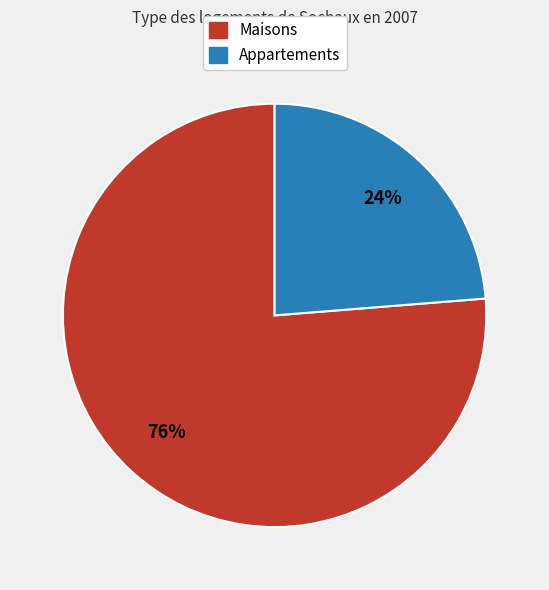

Is there any slice that represents more than half of the pie?

Yes